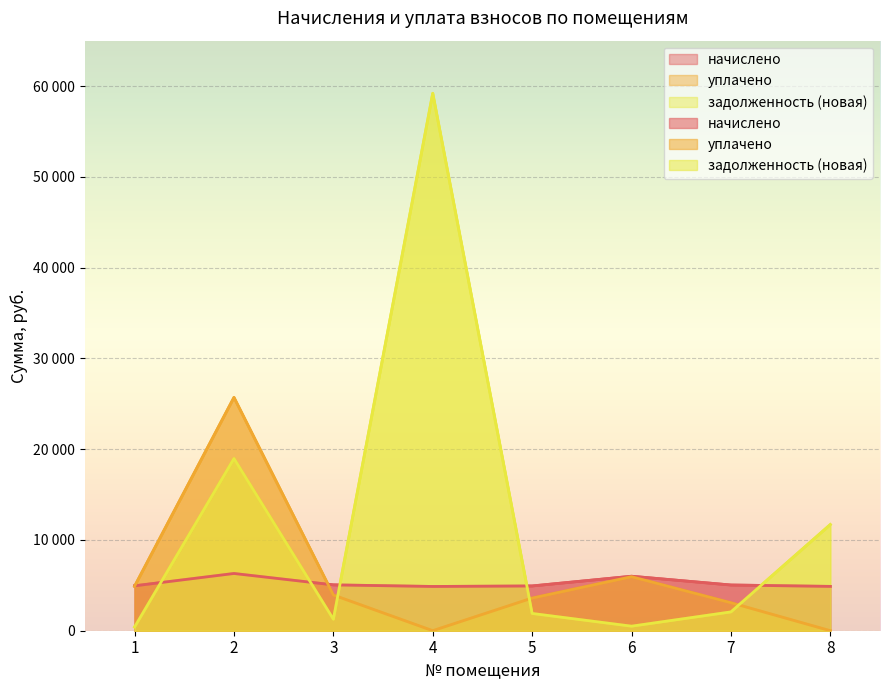

Reading left to right, list all the values displayed in this chart.

начислено: 4947.0	6305.6	5050.9	4875.1	4931.0	6002.0	5035.0	4883.2
уплачено: 4900.1	25700.0	3931.6	0.0	3597.1	5951.0	3084.6	0.0
задолженность (новая): 412.2	18968.9	1268.2	59201.9	1901.9	500.2	2073.4	11696.8